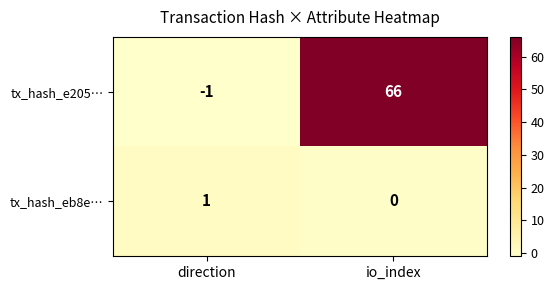

Reading left to right, what are all the values shown in this chart?

tx_hash_e205…: -1	66
tx_hash_eb8e…: 1	0